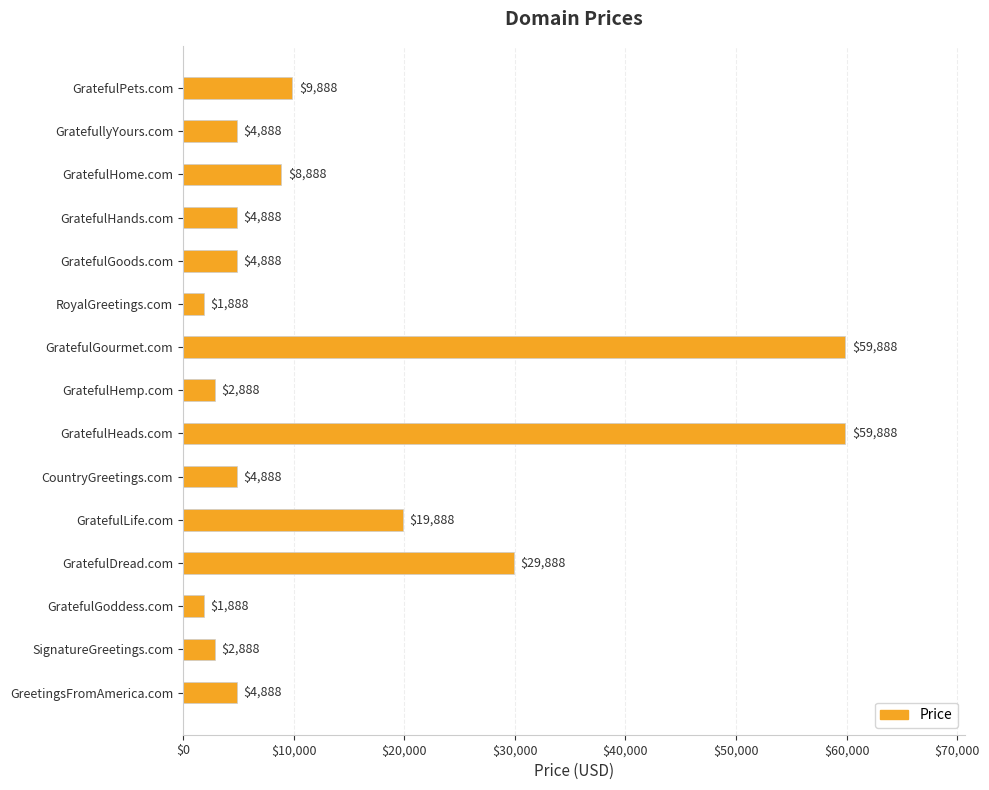

The value at GratefulDread.com is 40384. True or false?

False